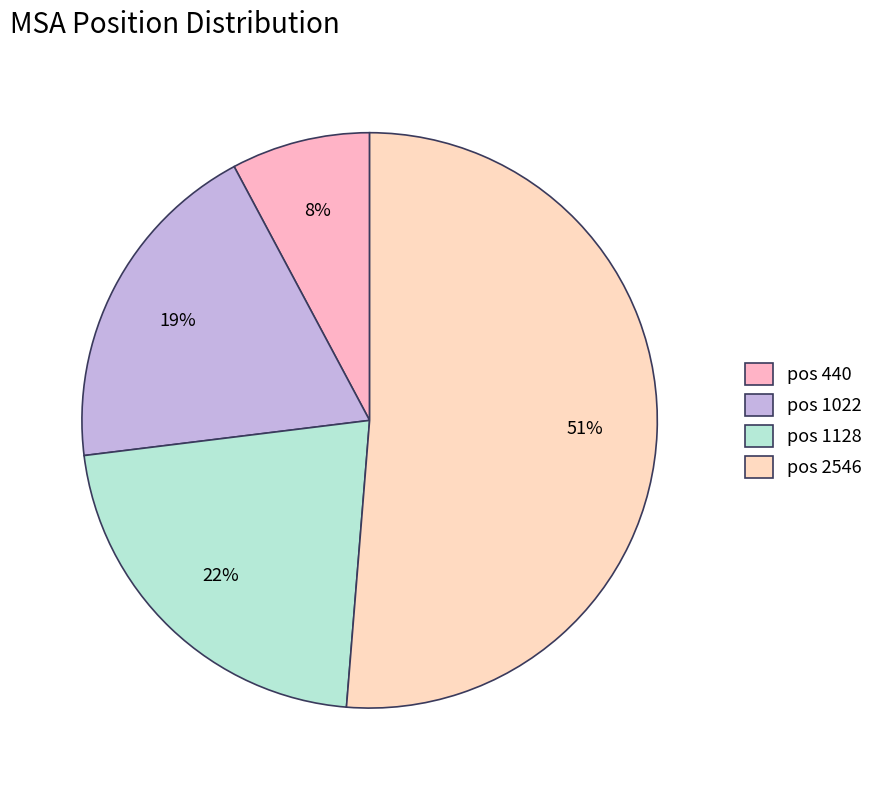

What is the largest slice in the pie chart?

pos 2546